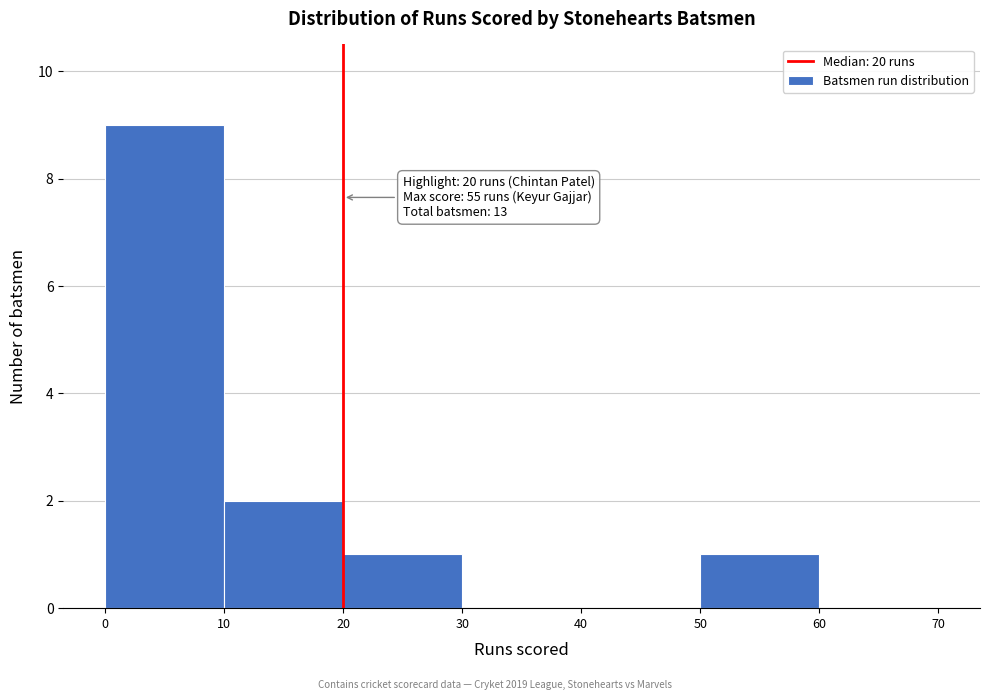

Over which range of the x-axis is the bar tallest?

0 to 10